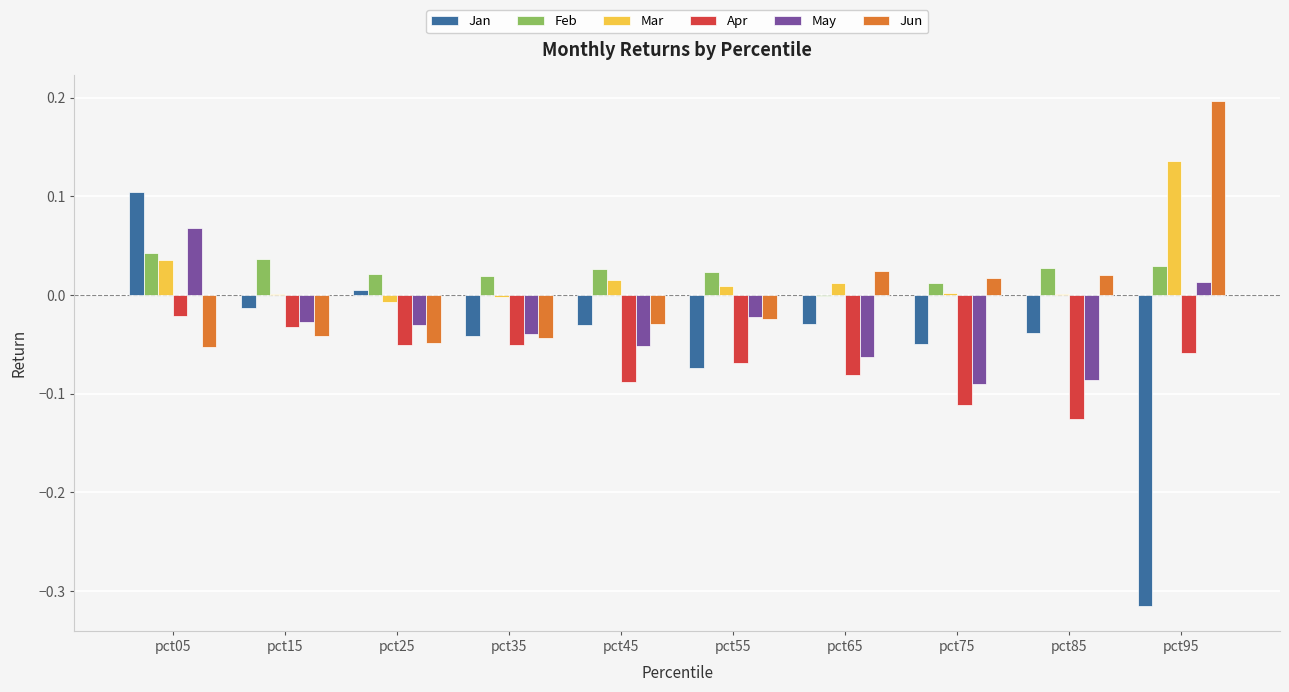

Where does the Jan series first go above 0?

pct05